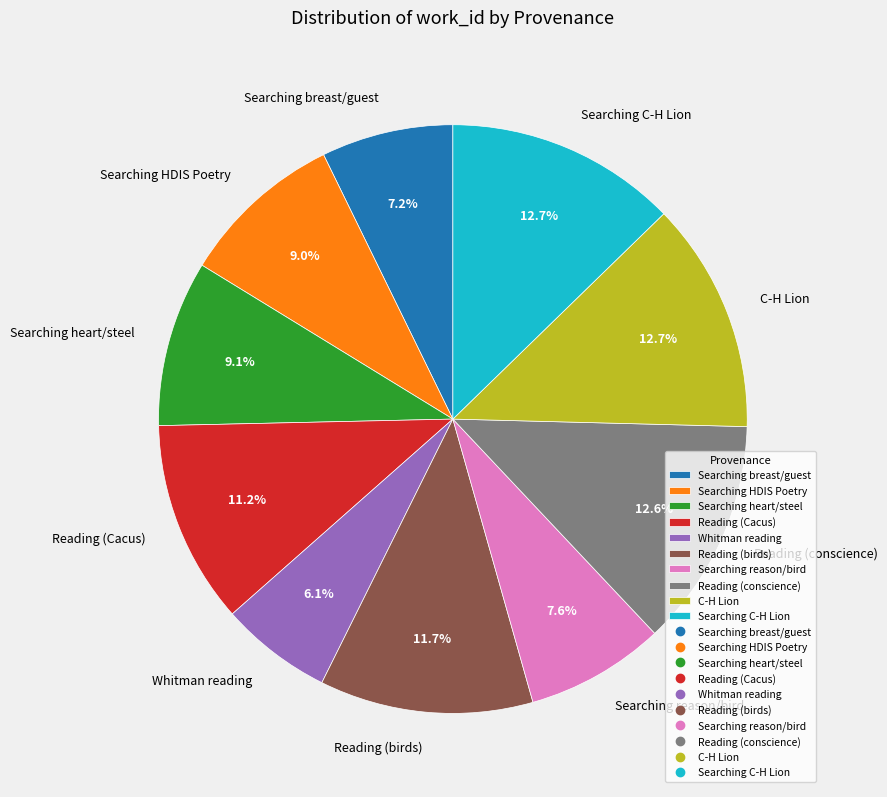

Do Reading (birds) and Searching HDIS Poetry together represent more than half of the pie?

No